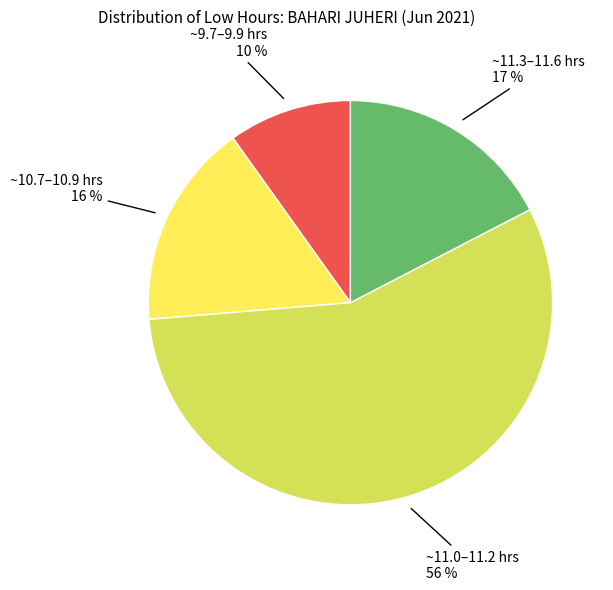

To the nearest percent, what is the average slice percentage?

25%